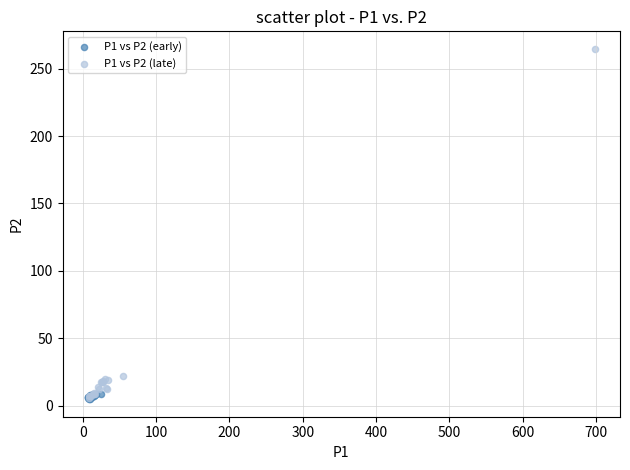

Which series has the widest spread of Y values?

P1 vs P2 (late)